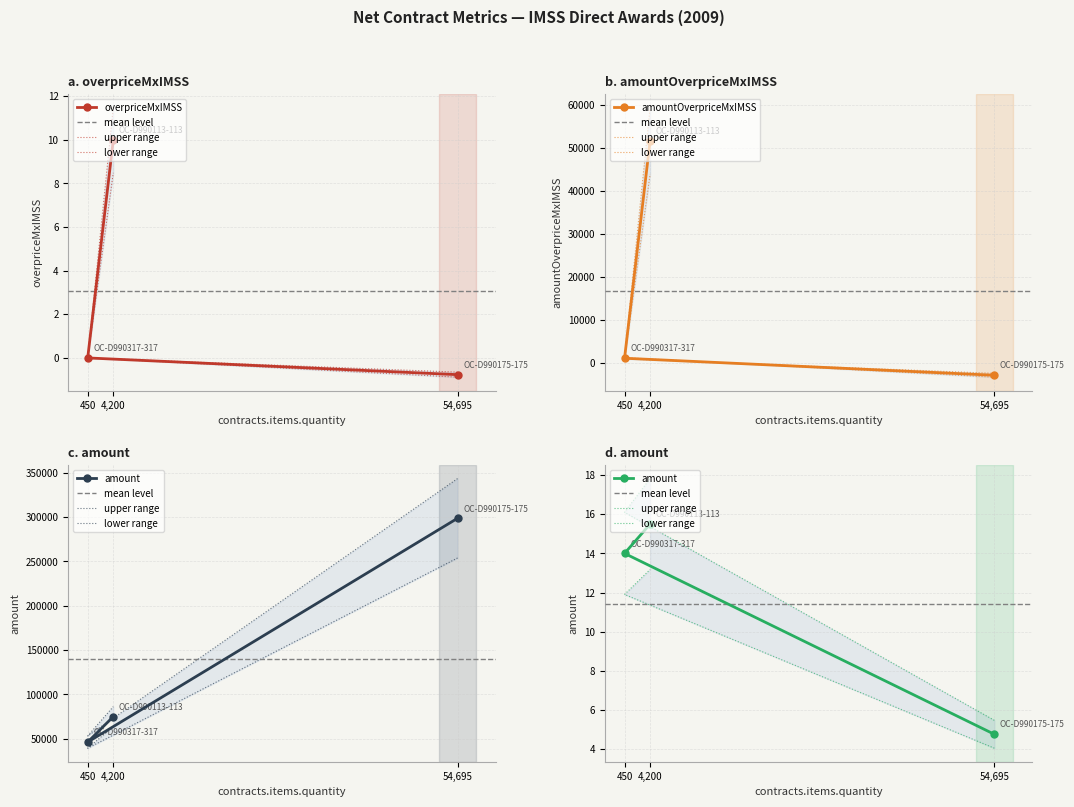

How many data points does each series have?

3